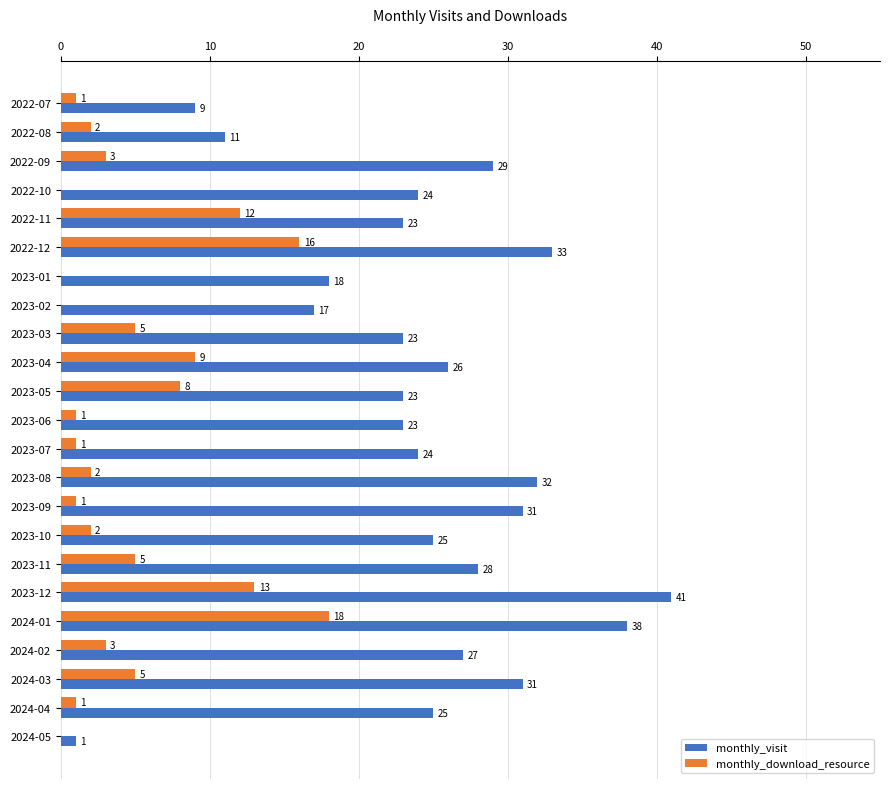

How many series are shown in this chart?

2